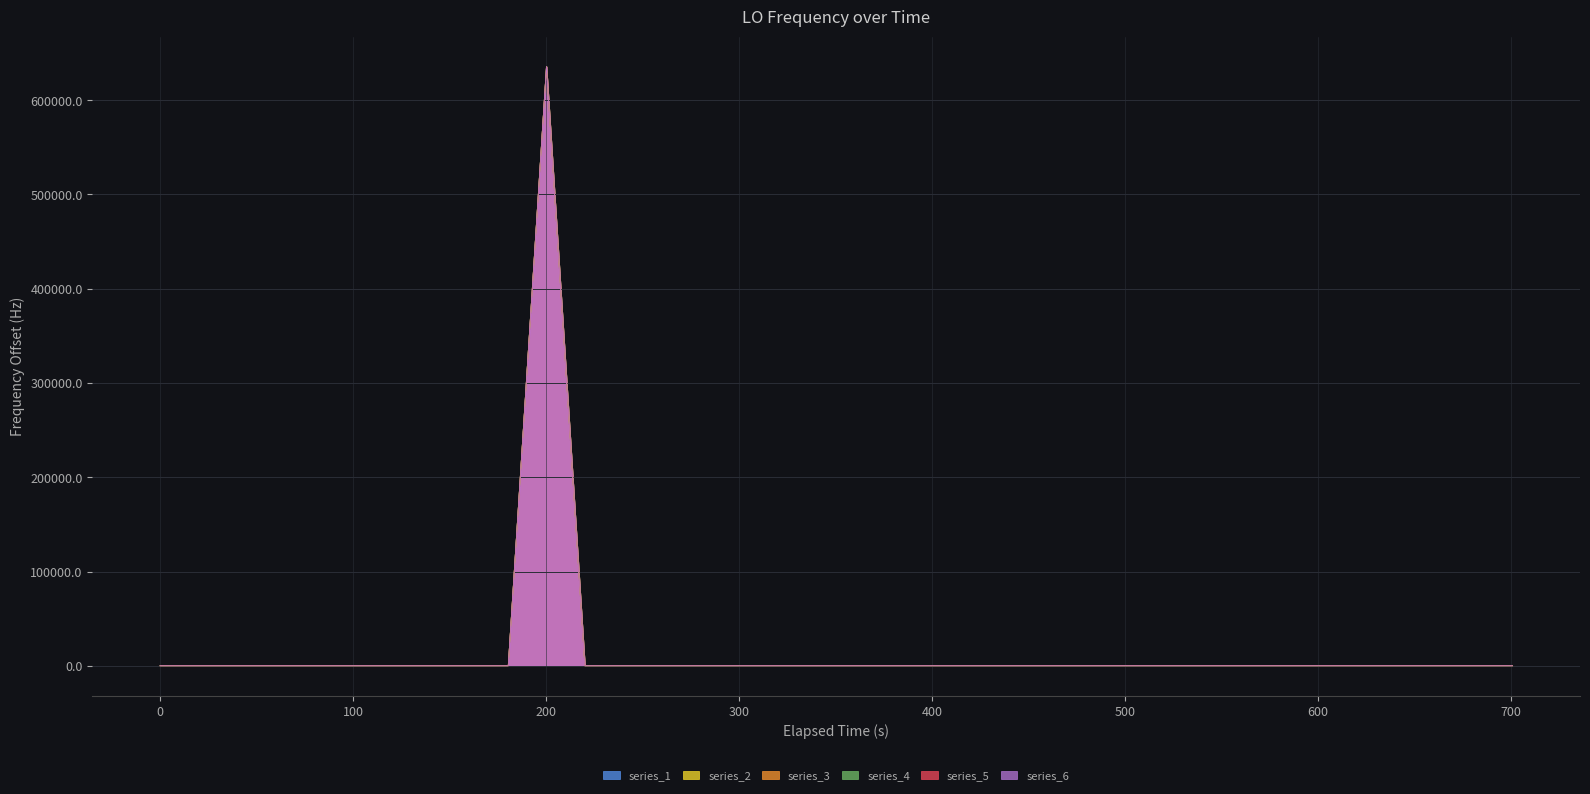

What is the difference between the maximum and minimum values?

635707.4